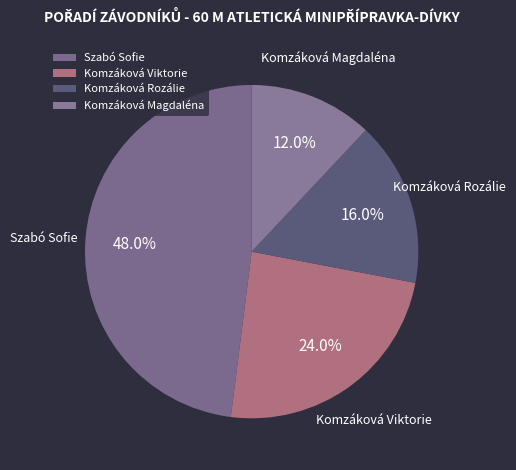

What percentage is the Szabó Sofie slice, to the nearest percent?

48%